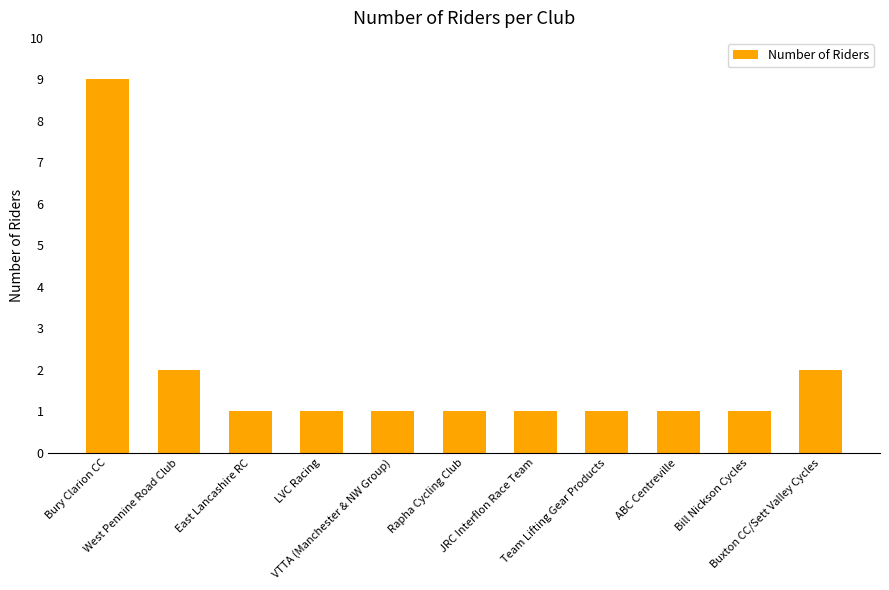

Reading left to right, what are all the values shown in this chart?

9	2	1	1	1	1	1	1	1	1	2